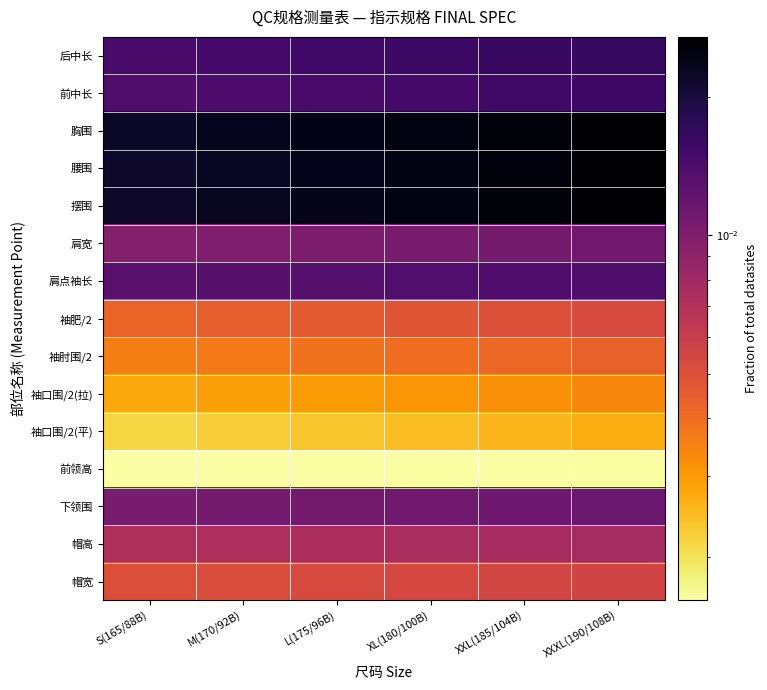

Between L(175/96B) and S(165/88B), which is larger?

L(175/96B)